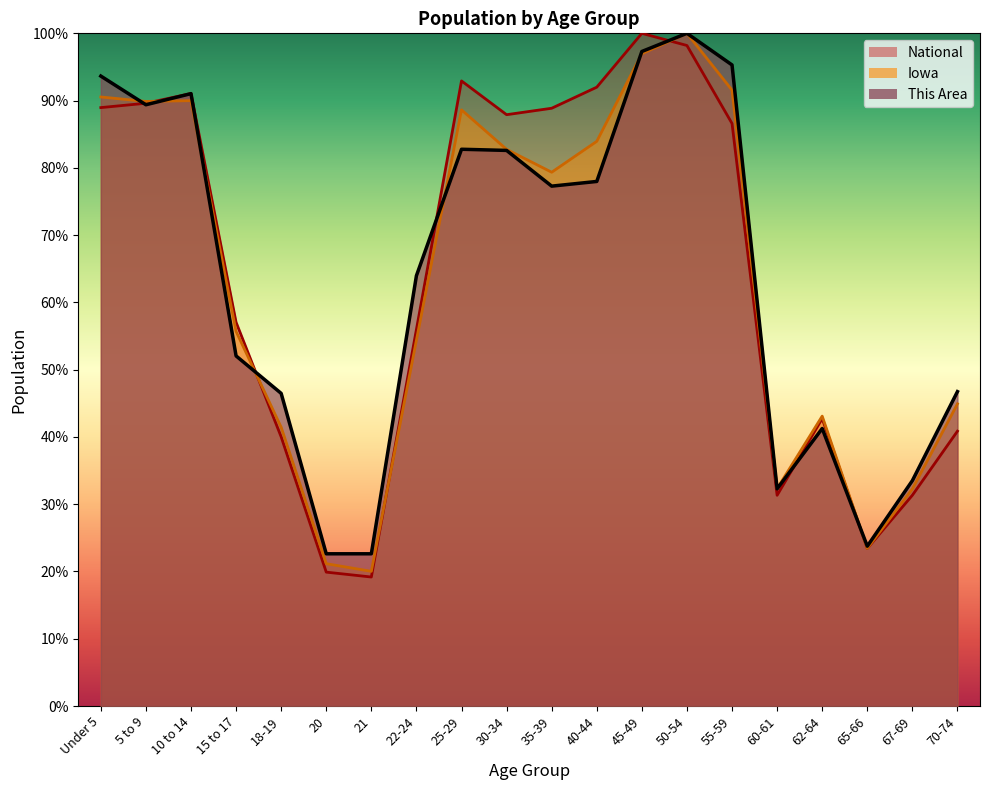

What is the minimum value shown in the chart?

19.2